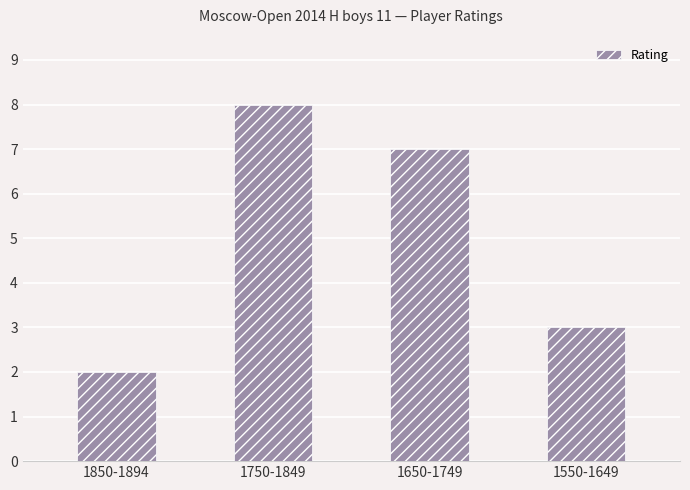

What is the greatest value displayed?

8